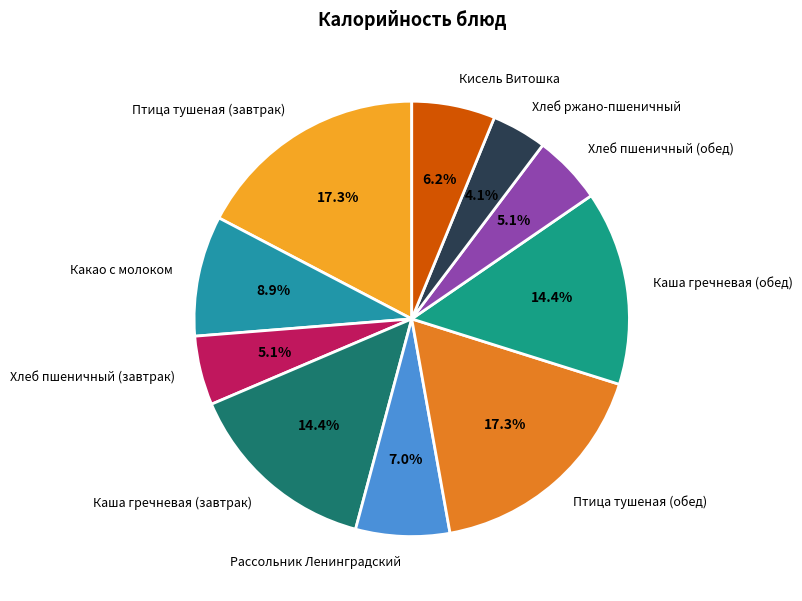

Between Рассольник Ленинградский and Каша гречневая (завтрак), which is larger?

Каша гречневая (завтрак)